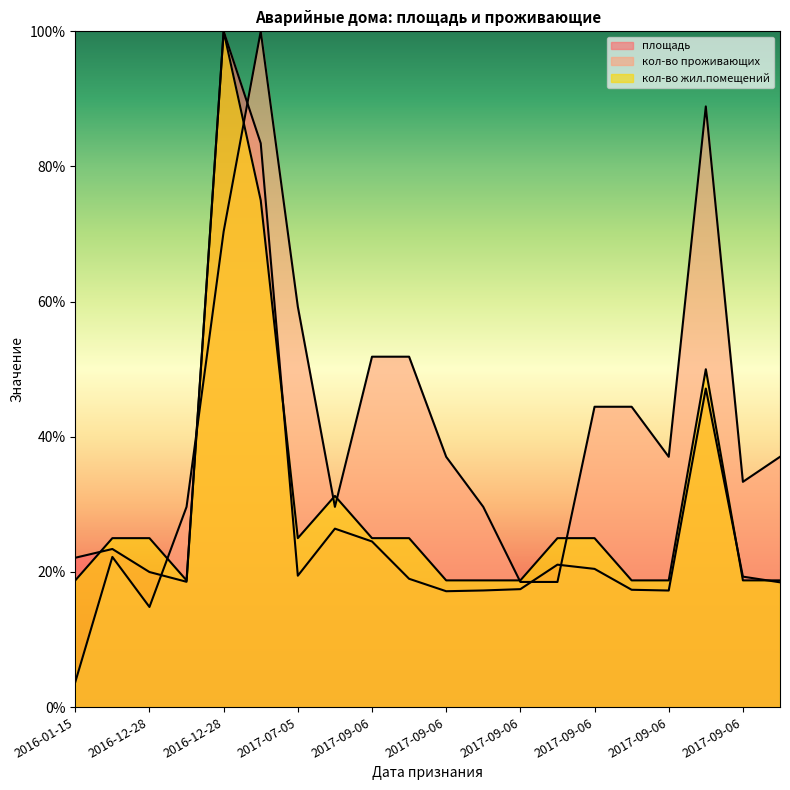

True or false: площадь has more than 2 interior local peaks.

True